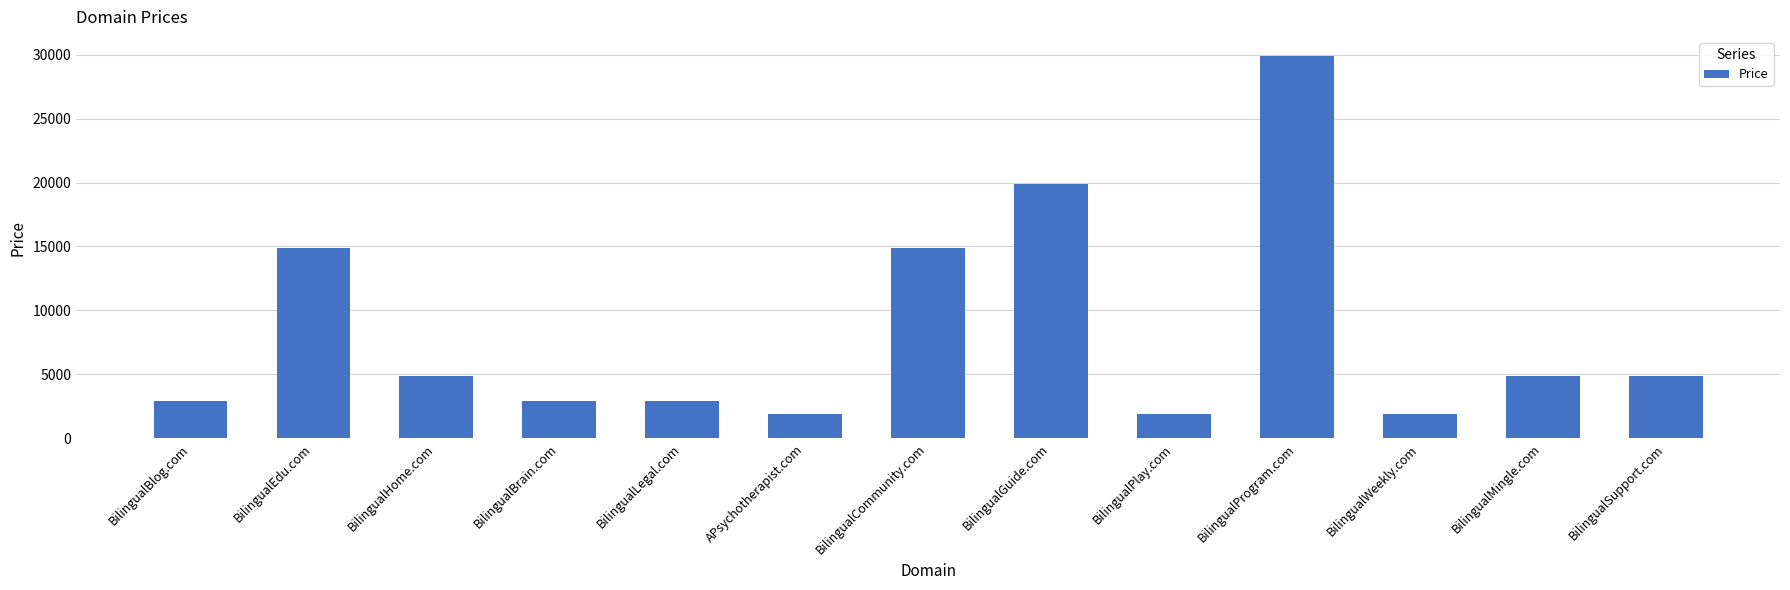

Between APsychotherapist.com and BilingualBlog.com, which is larger?

BilingualBlog.com